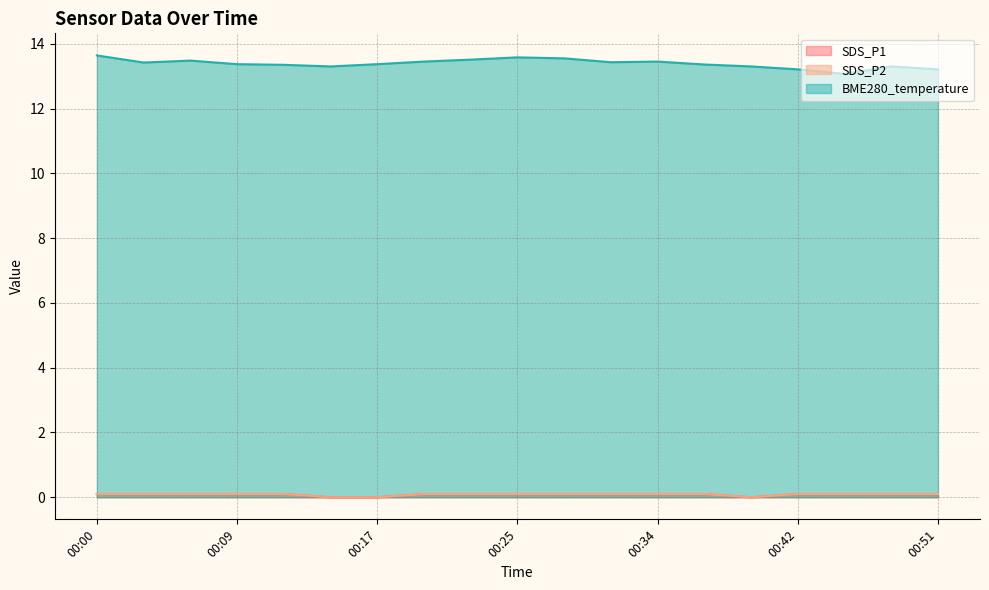

True or false: SDS_P1 and SDS_P2 intersect in this chart.

False